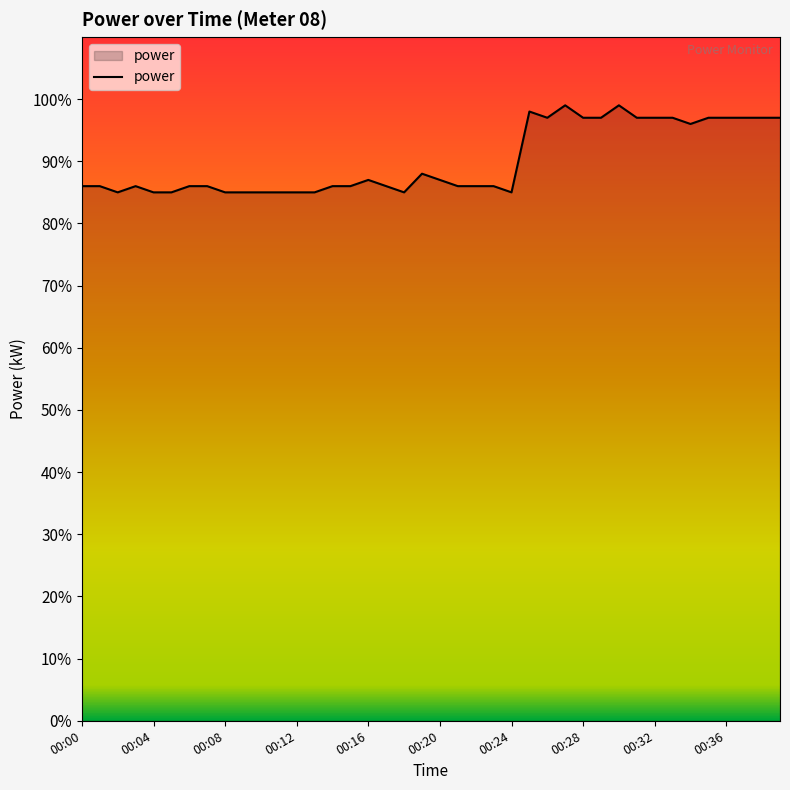

Does the chart have visible grid lines?

No